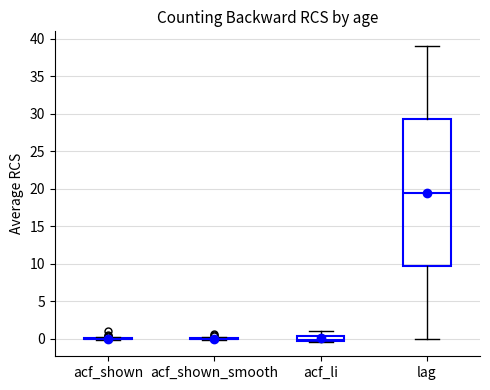

Where is the upper edge of the box for lag on the y-axis? The values are not printed on the chart, so give them approximately, as read against the axis.

29.5